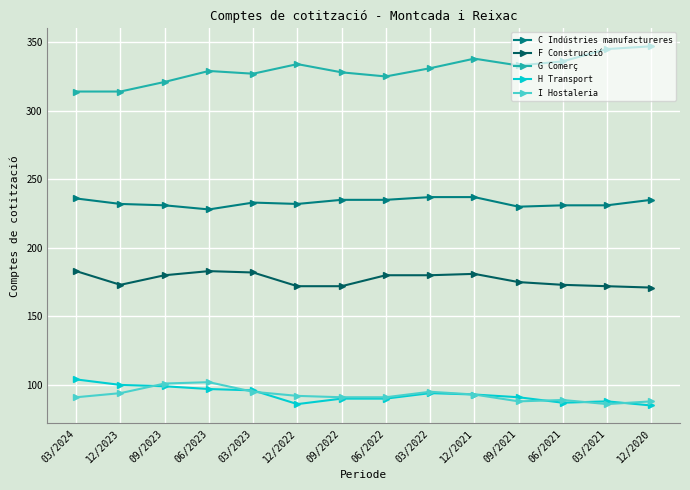

True or false: H Transport and F Construcció intersect in this chart.

False